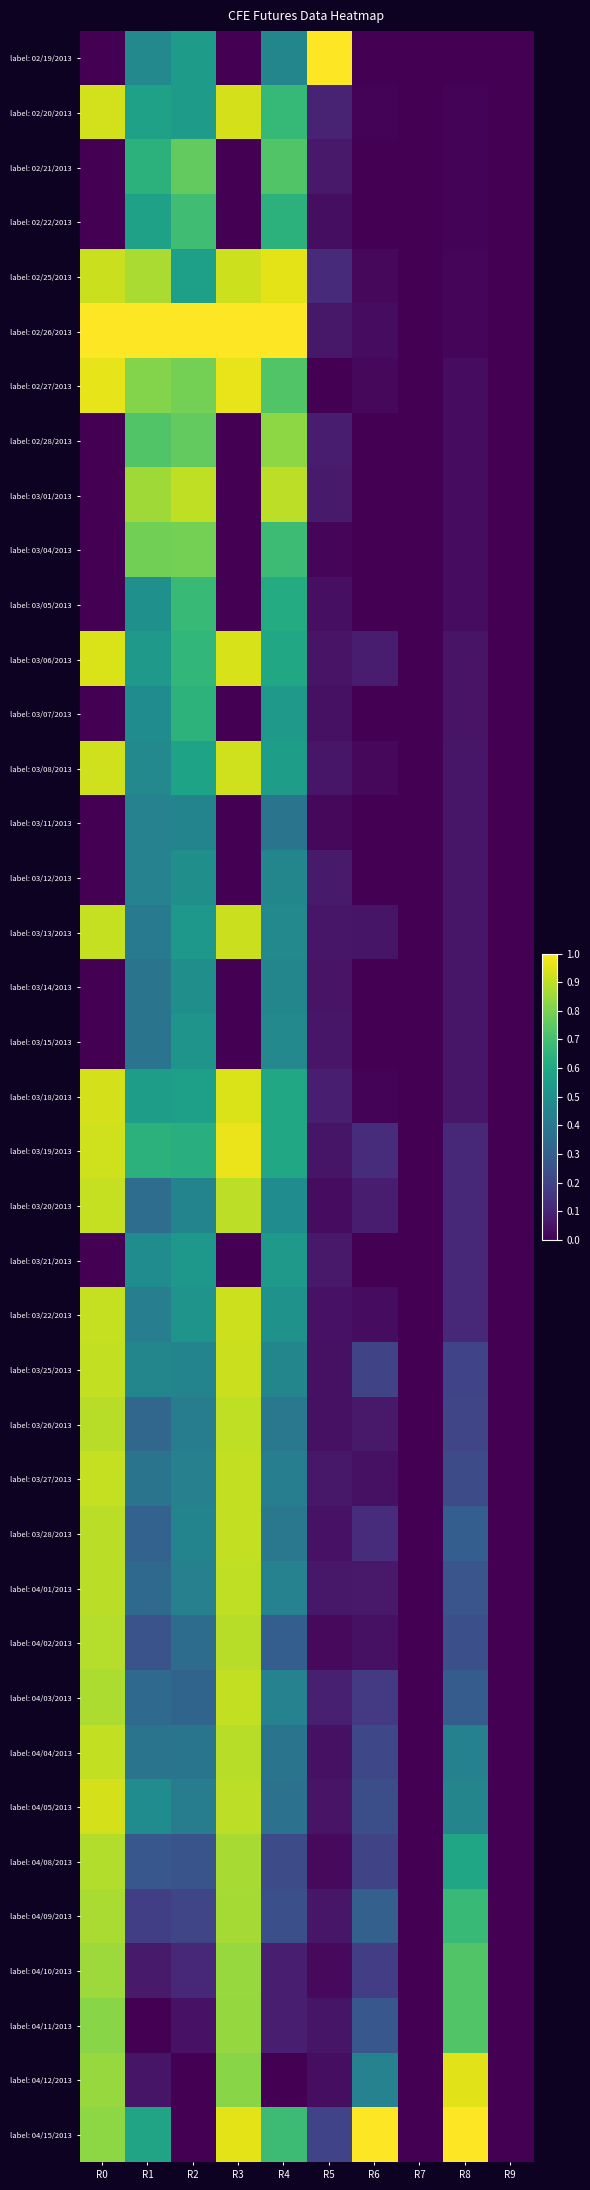

List the series in order of their peak value, highest first.

label: 02/19/2013, label: 02/26/2013, label: 04/15/2013, label: 03/19/2013, label: 02/27/2013, label: 02/25/2013, label: 04/12/2013, label: 03/06/2013, label: 03/18/2013, label: 02/20/2013, label: 04/05/2013, label: 03/08/2013, label: 03/22/2013, label: 03/25/2013, label: 03/13/2013, label: 03/27/2013, label: 03/20/2013, label: 04/03/2013, label: 04/04/2013, label: 03/28/2013, label: 03/26/2013, label: 04/01/2013, label: 03/01/2013, label: 04/02/2013, label: 04/08/2013, label: 04/09/2013, label: 04/10/2013, label: 04/11/2013, label: 02/28/2013, label: 03/04/2013, label: 02/21/2013, label: 02/22/2013, label: 03/05/2013, label: 03/07/2013, label: 03/21/2013, label: 03/15/2013, label: 03/12/2013, label: 03/14/2013, label: 03/11/2013